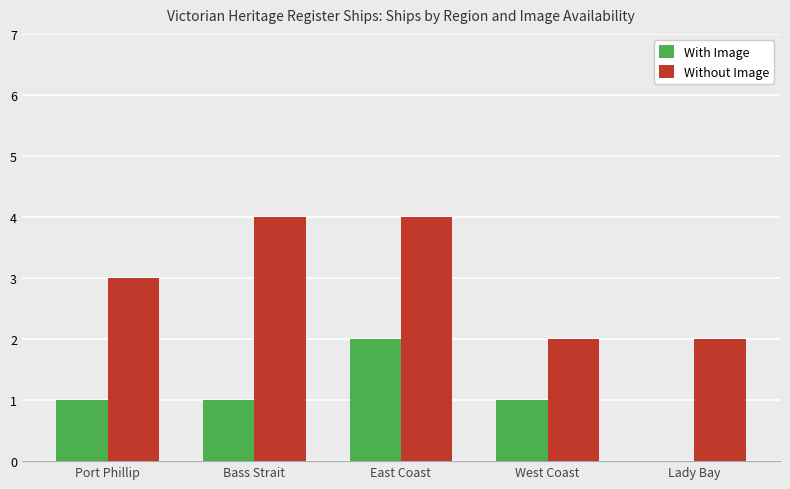

Reading left to right, transcribe all the data shown in this chart.

With Image: 1	1	2	1	0
Without Image: 3	4	4	2	2